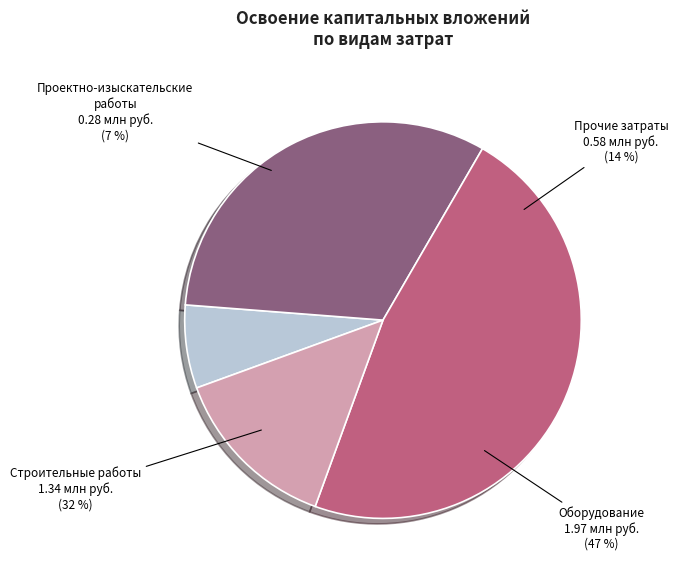

To the nearest percent, what portion does проектно-изыскательские работы represent?

7%